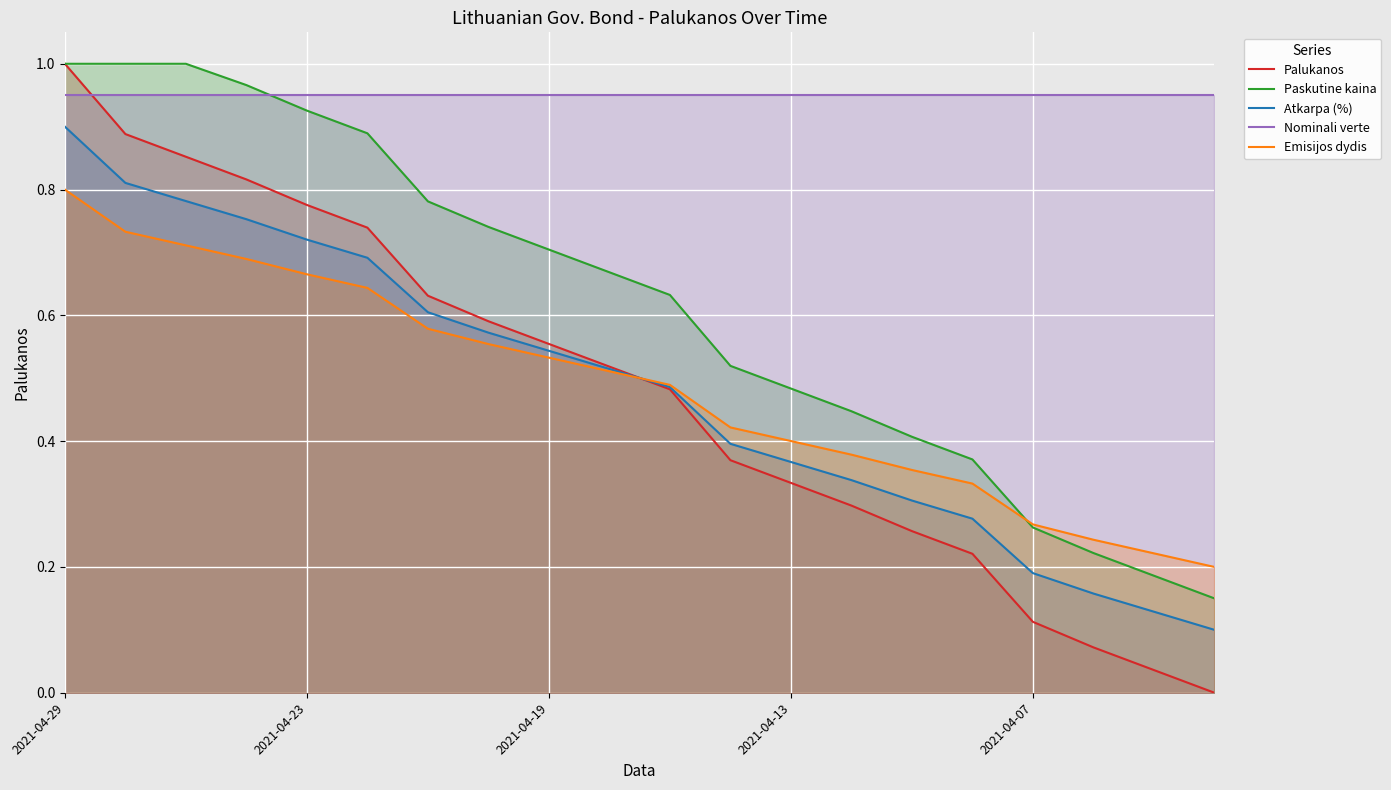

True or false: Atkarpa (%) and Nominali verte intersect in this chart.

False